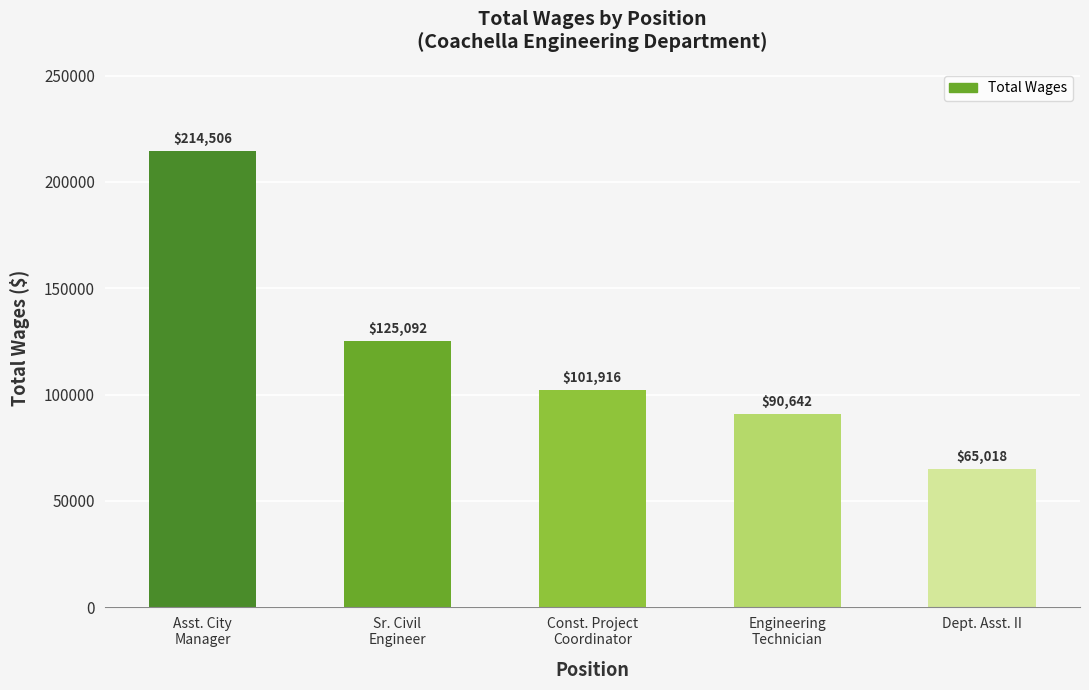

The chart shows a value of 65018 at Dept. Asst. II. True or false?

True